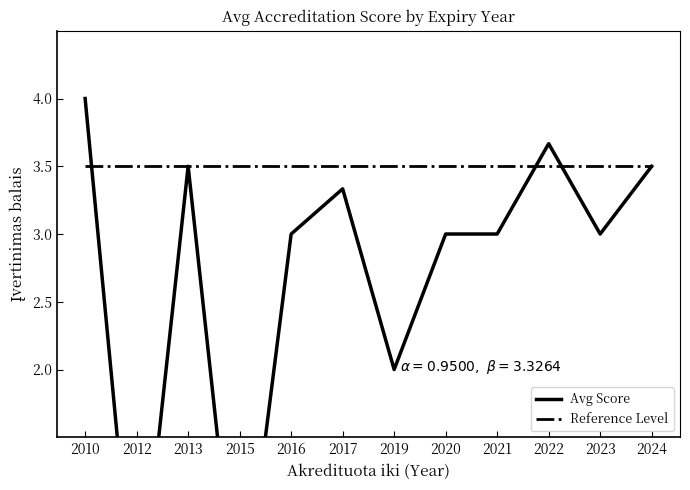

Reading left to right, what are all the values shown in this chart?

Avg Score: 2010=4.0	2012=0.0	2013=3.5	2015=0.0	2016=3.0	2017=3.3	2019=2.0	2020=3.0	2021=3.0	2022=3.7	2023=3.0	2024=3.5
Reference Level: 2010=3.5	2012=3.5	2013=3.5	2015=3.5	2016=3.5	2017=3.5	2019=3.5	2020=3.5	2021=3.5	2022=3.5	2023=3.5	2024=3.5